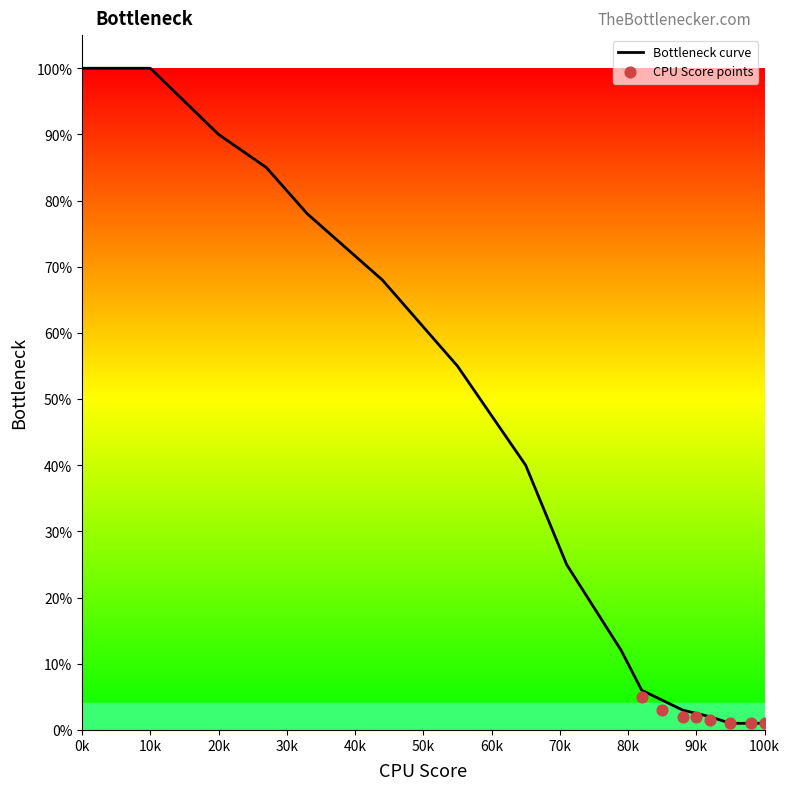

Is it true that Bottleneck curve equals 90 at 20k?

True